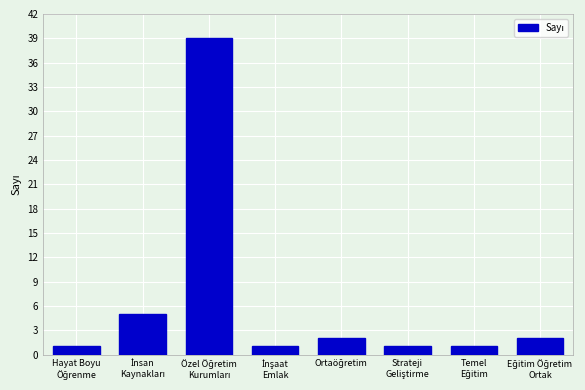

What is the difference between the maximum and second lowest values?

38